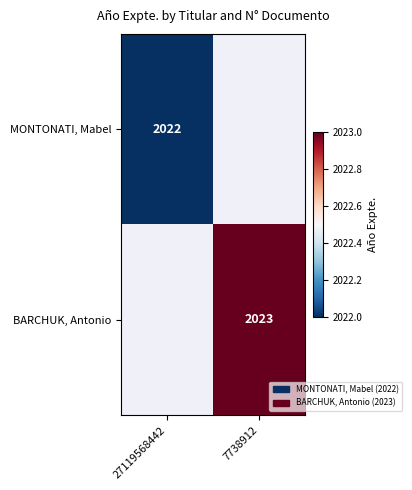

The value of MONTONATI, Mabel at 27119568442 is 2022. True or false?

True